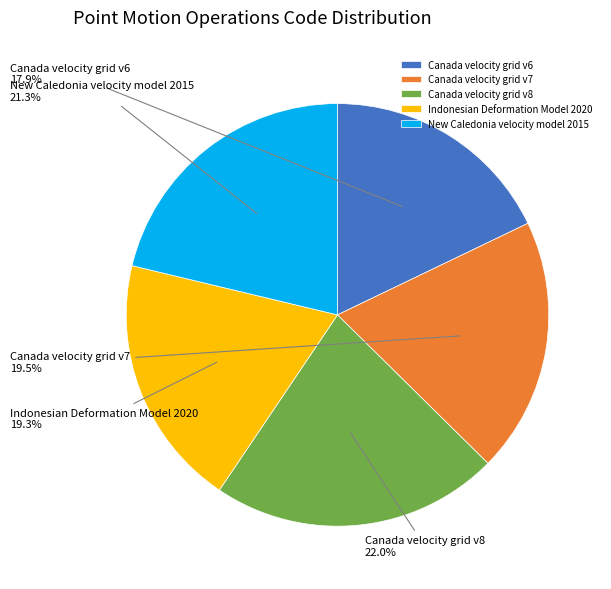

Which category has the smallest portion of the pie?

Canada velocity grid v6